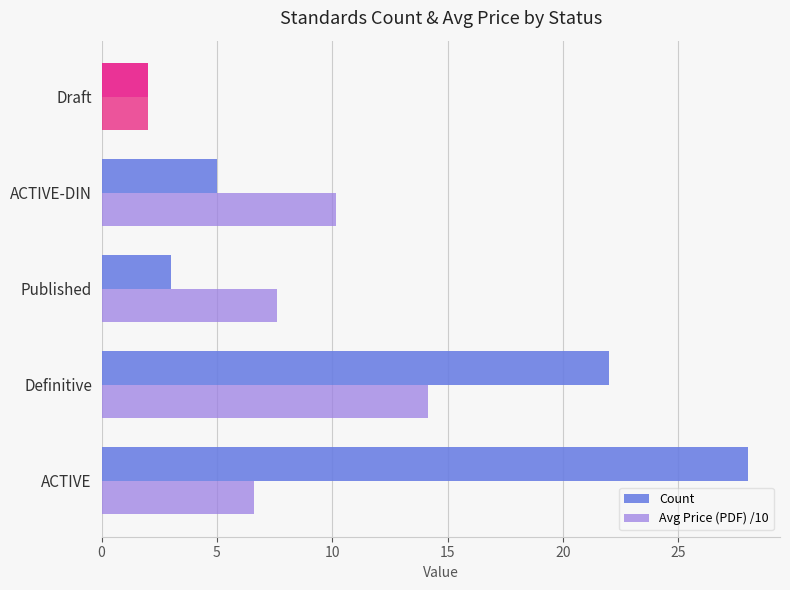

How many series are shown in this chart?

2